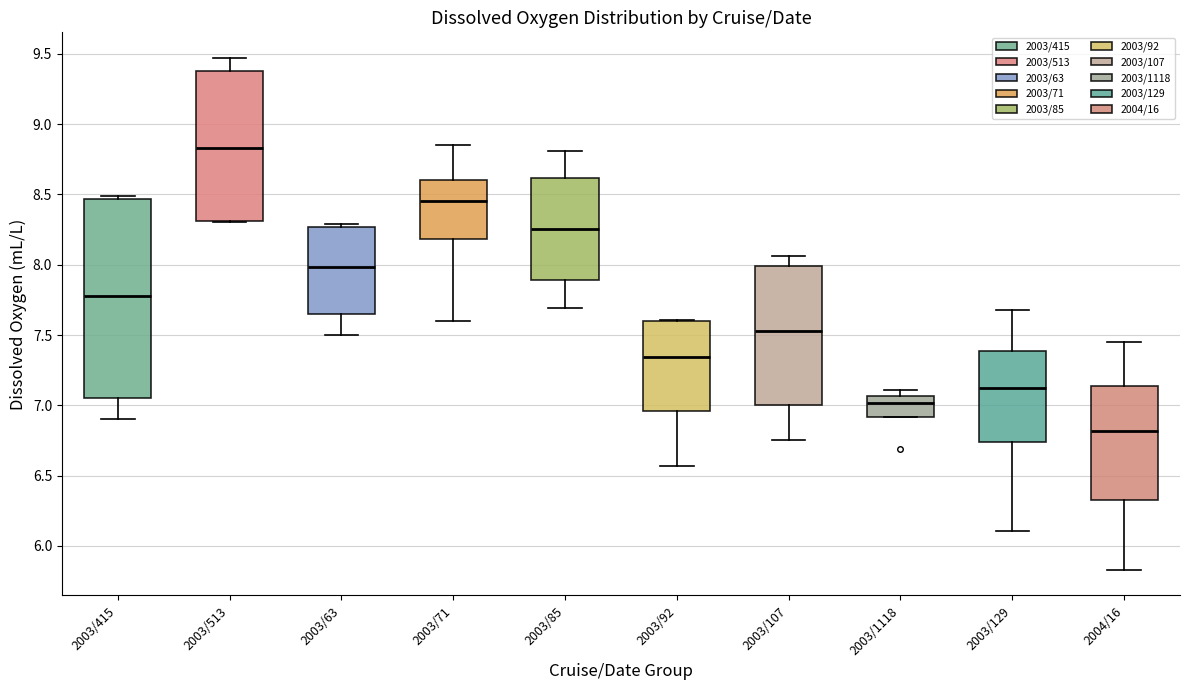

Which box has the lowest median line?

2004/16